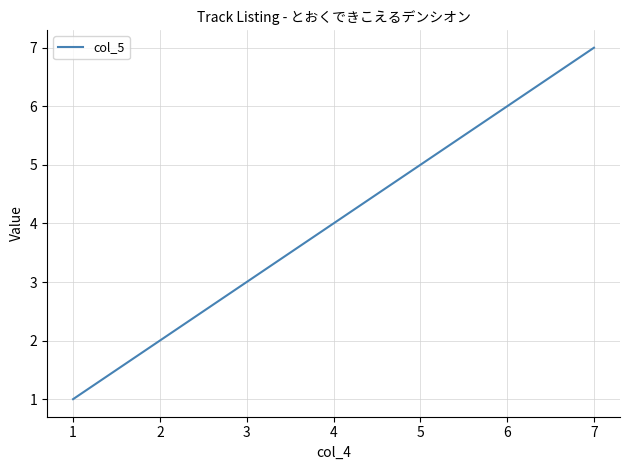

What is the difference between the maximum and minimum values?

6